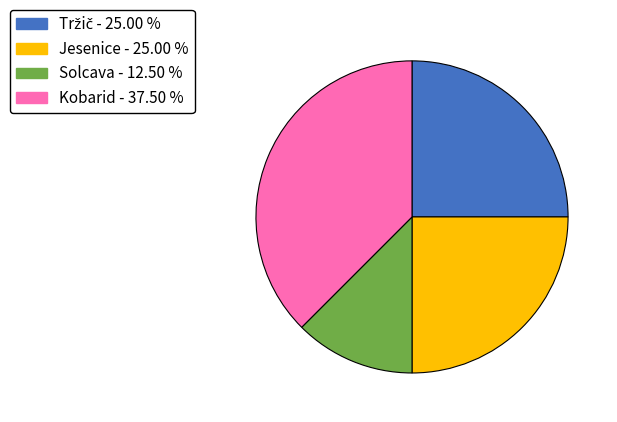

Is there a majority slice in this chart?

No